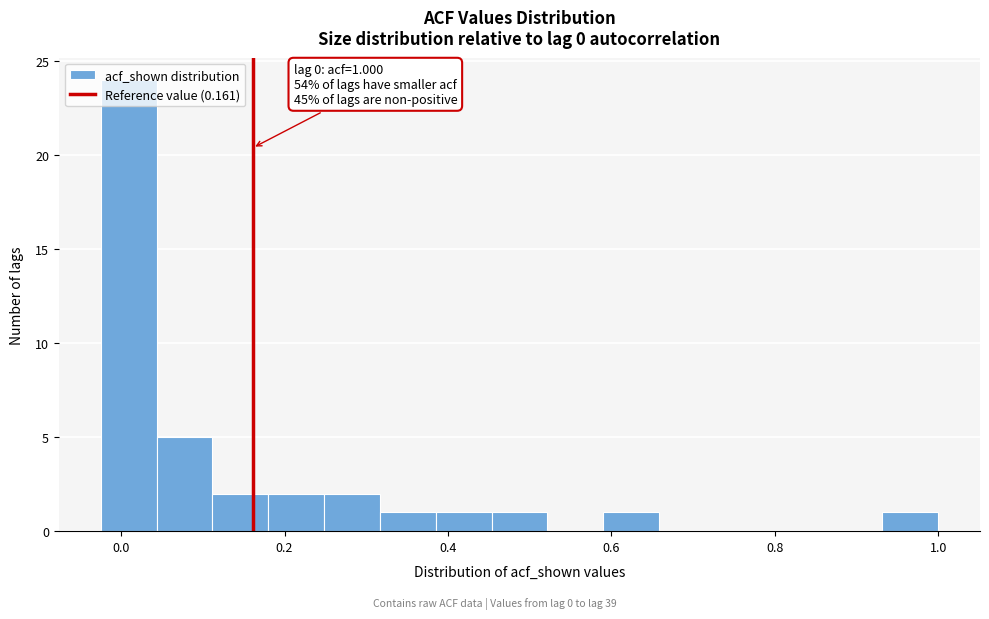

Around what value on the x-axis is the tallest bar? Give the approximate position of its centre, as read against the axis.

0.00